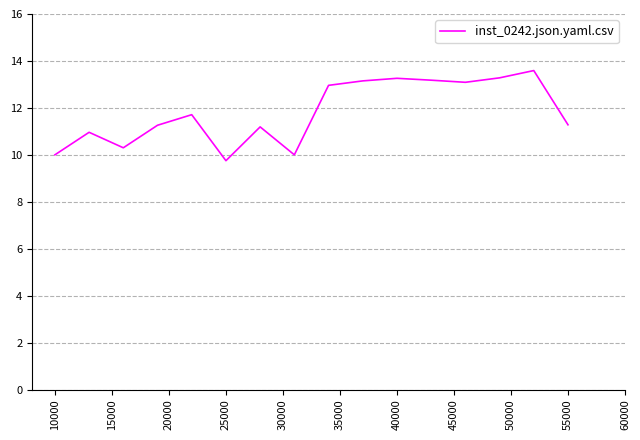

What is the maximum value shown in the chart?

13.6